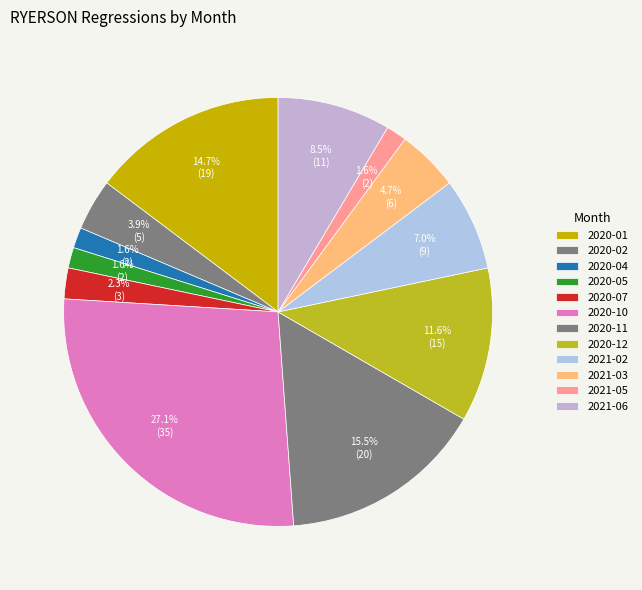

To the nearest percent, what percentage of the pie is 2020-01?

15%